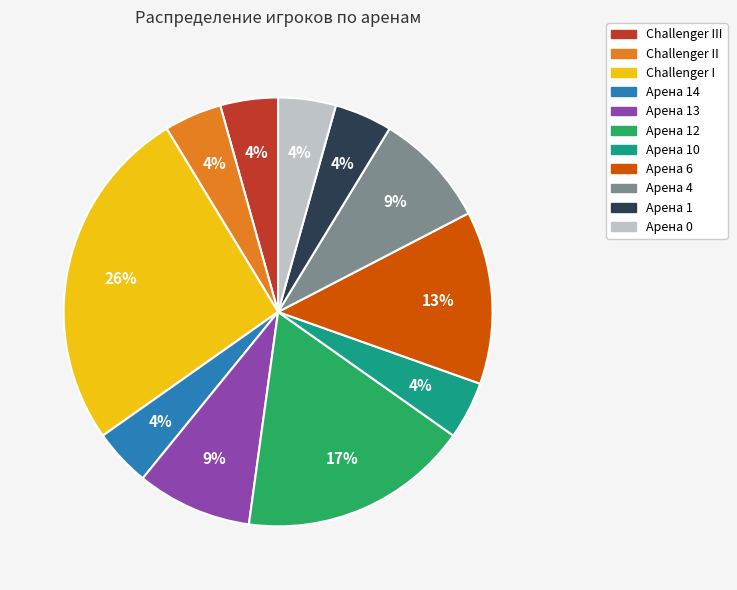

Is there any slice that represents more than half of the pie?

No